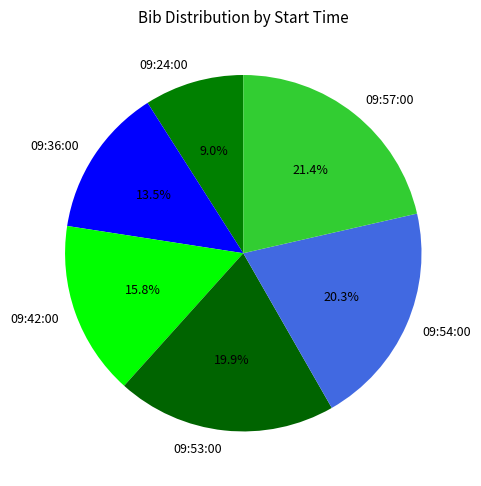

What portion of the pie excludes 09:54:00?

79.7%